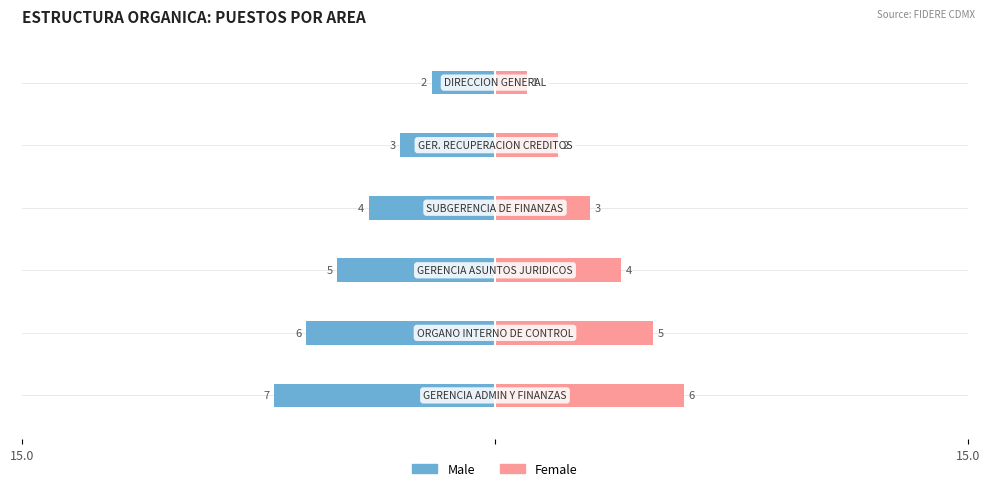

What is the value of the Male bar at the 4th from the left?

-4